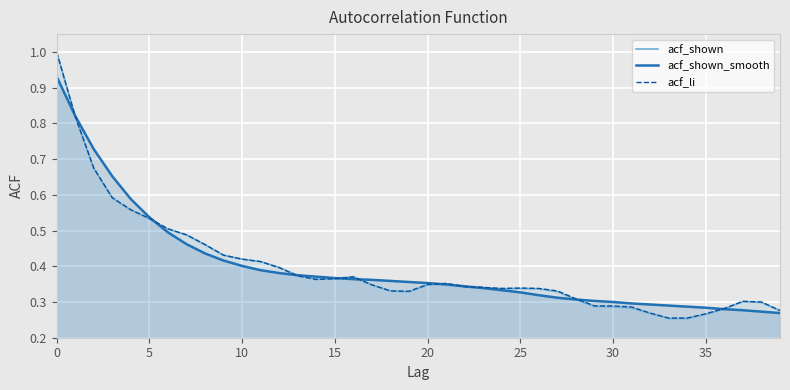

What is the total value across all series at 5?

1.6